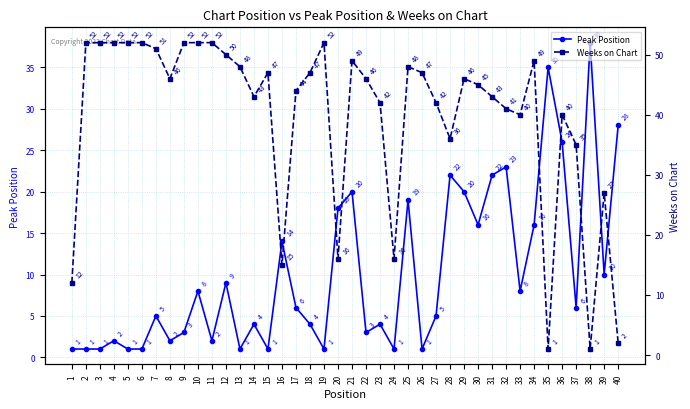

At which label does Peak Position reach its peak?

38